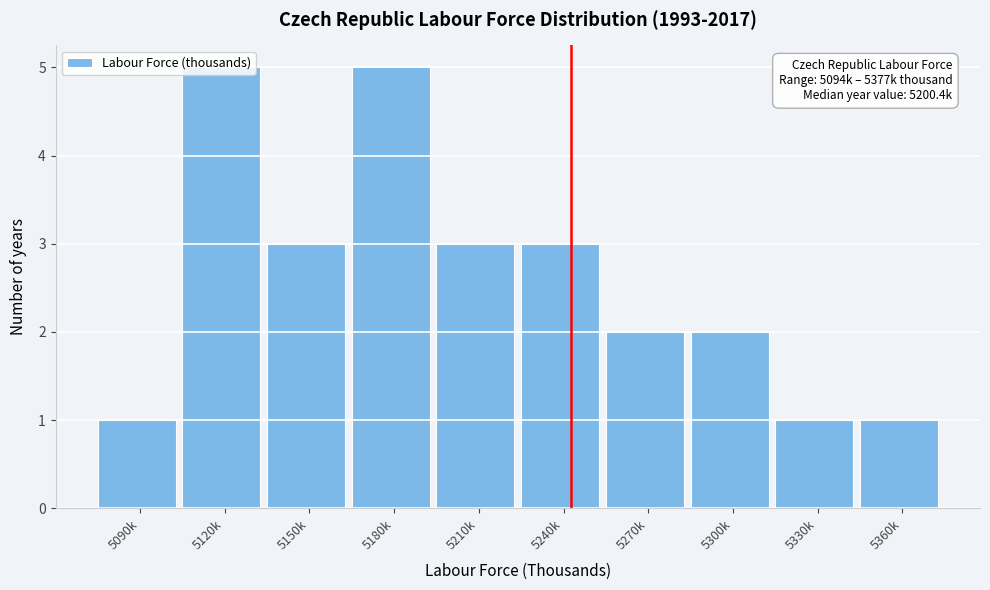

What position from the left is 5210k?

5